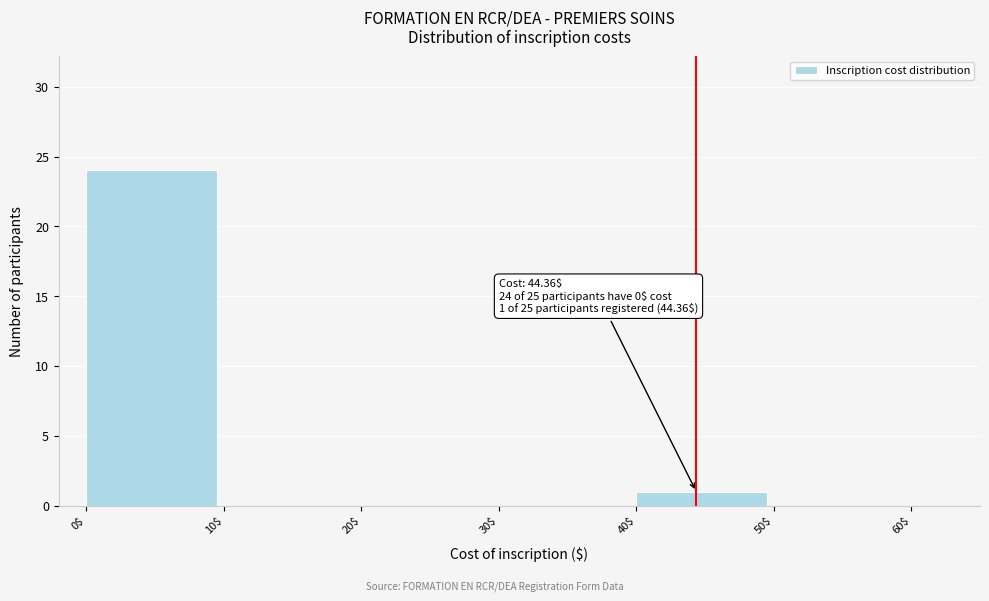

Over which range of the x-axis is the bar tallest?

0$ to 10$